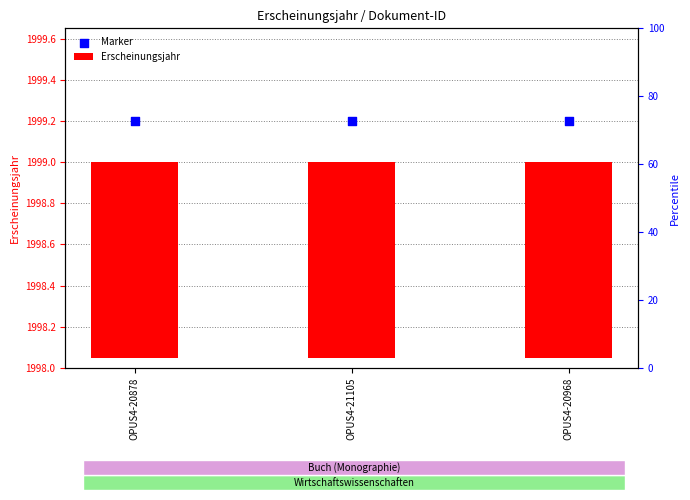

What are all the series names shown in the legend?

Erscheinungsjahr, Marker